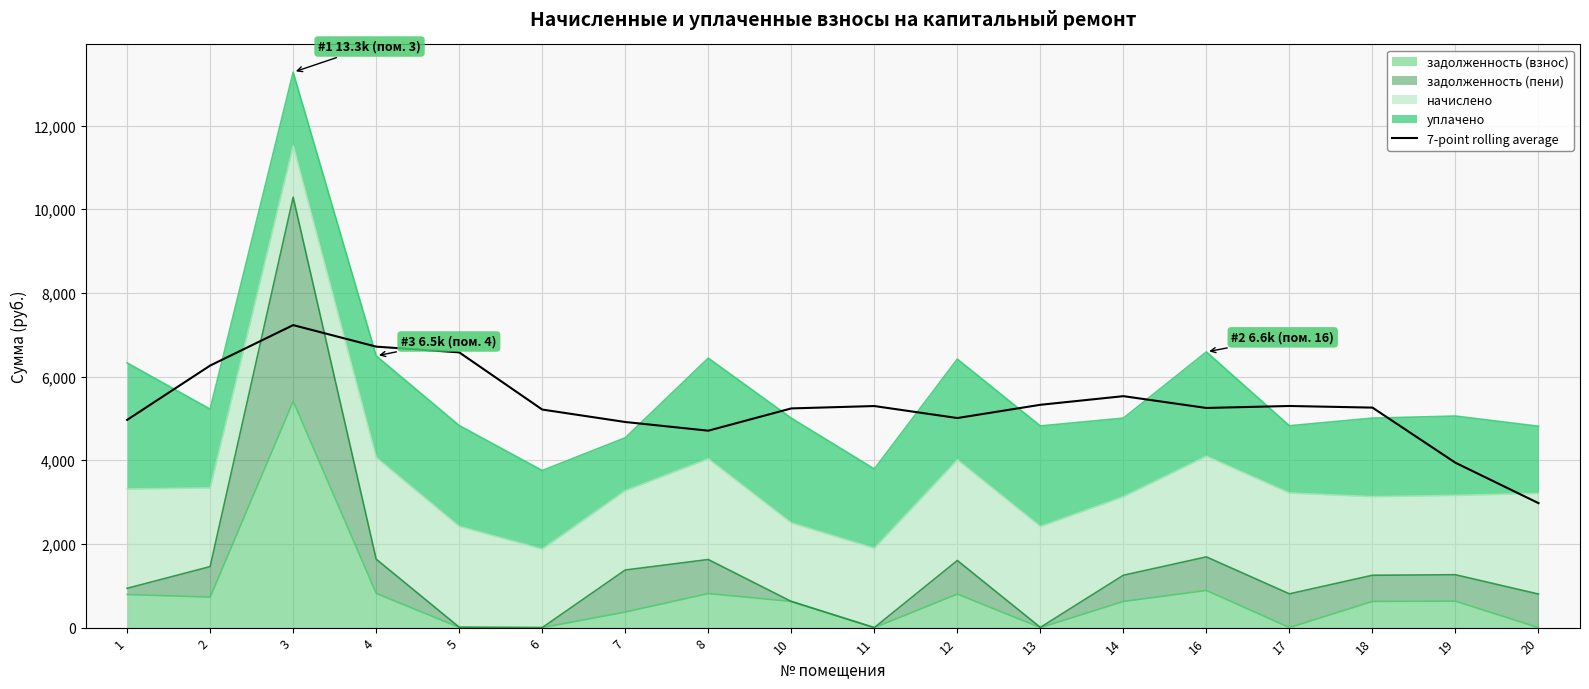

Is it true that the value at 20 is 2975.8?

True